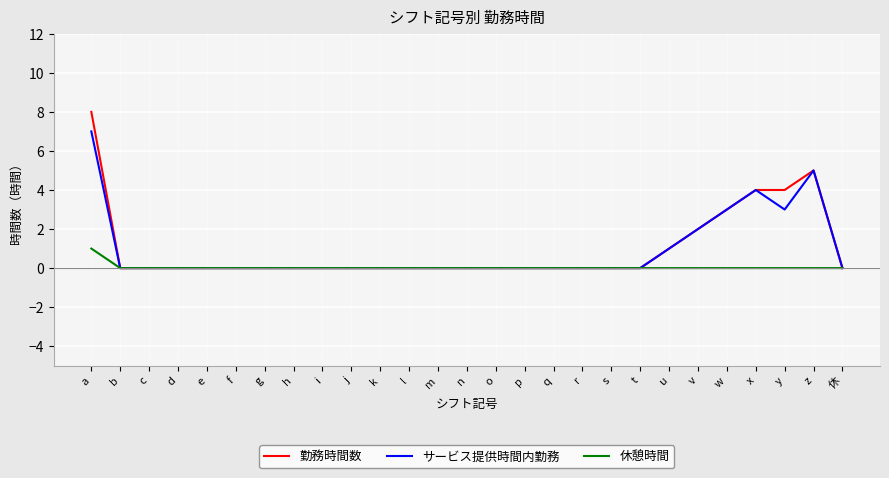

Reading left to right, what are all the values shown in this chart?

勤務時間数: a=8	b=0	c=0	d=0	e=0	f=0	g=0	h=0	i=0	j=0	k=0	l=0	m=0	n=0	o=0	p=0	q=0	r=0	s=0	t=0	u=1	v=2	w=3	x=4	y=4	z=5	休=0
サービス提供時間内勤務: a=7	b=0	c=0	d=0	e=0	f=0	g=0	h=0	i=0	j=0	k=0	l=0	m=0	n=0	o=0	p=0	q=0	r=0	s=0	t=0	u=1	v=2	w=3	x=4	y=3	z=5	休=0
休憩時間: a=1	b=0	c=0	d=0	e=0	f=0	g=0	h=0	i=0	j=0	k=0	l=0	m=0	n=0	o=0	p=0	q=0	r=0	s=0	t=0	u=0	v=0	w=0	x=0	y=0	z=0	休=0